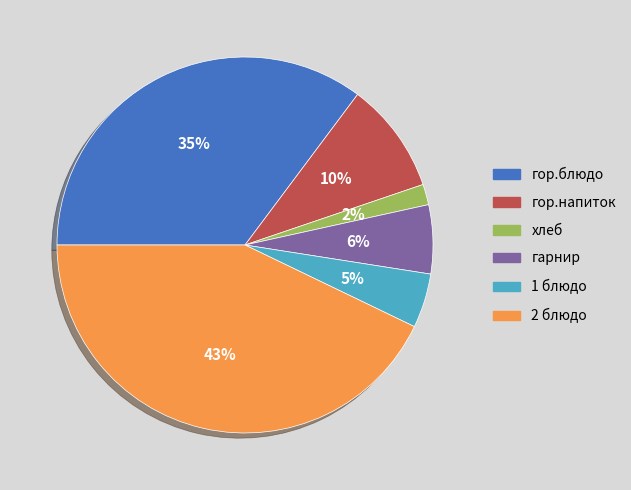

Is it true that гарнир is 6% of the pie?

True